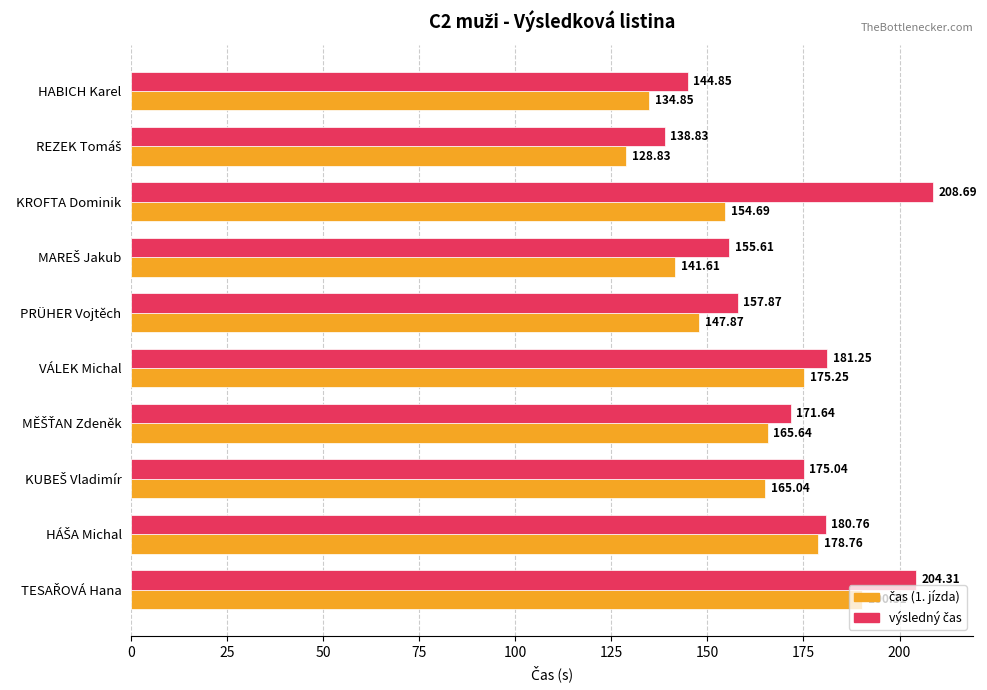

Which category has the highest value across all series?

KROFTA Dominik